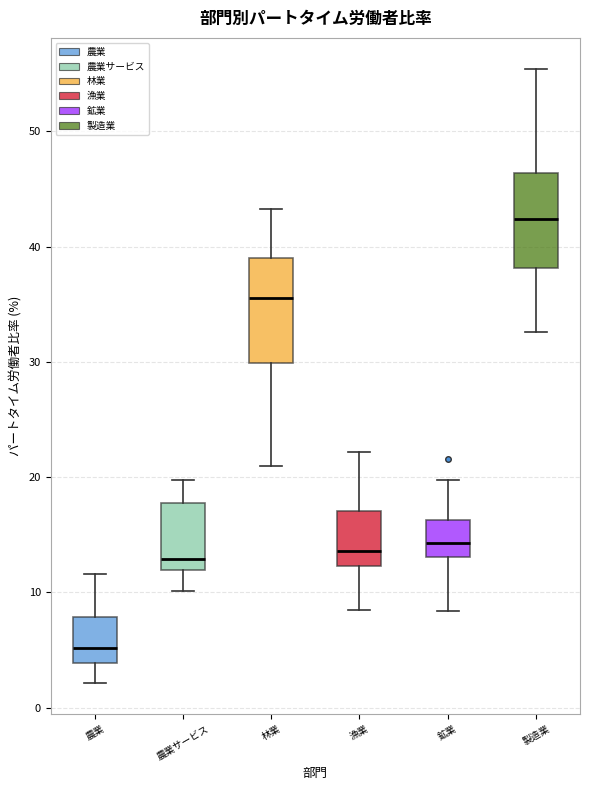

Where is the lower edge of the box for 農業 on the y-axis? The values are not printed on the chart, so give them approximately, as read against the axis.

4